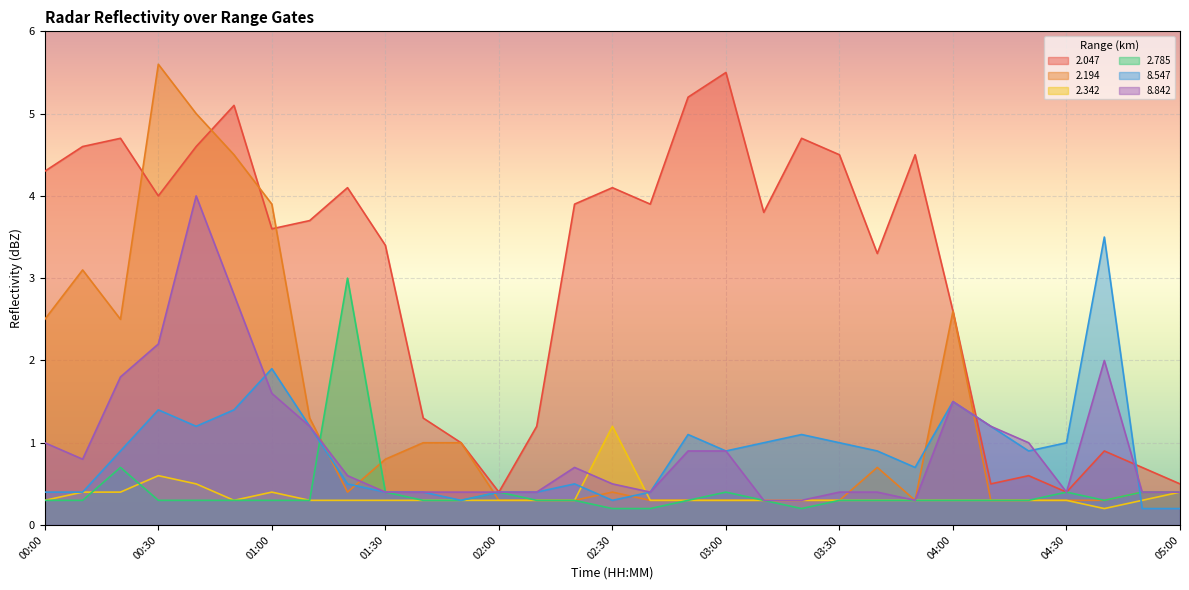

How many lines are shown in the chart?

6